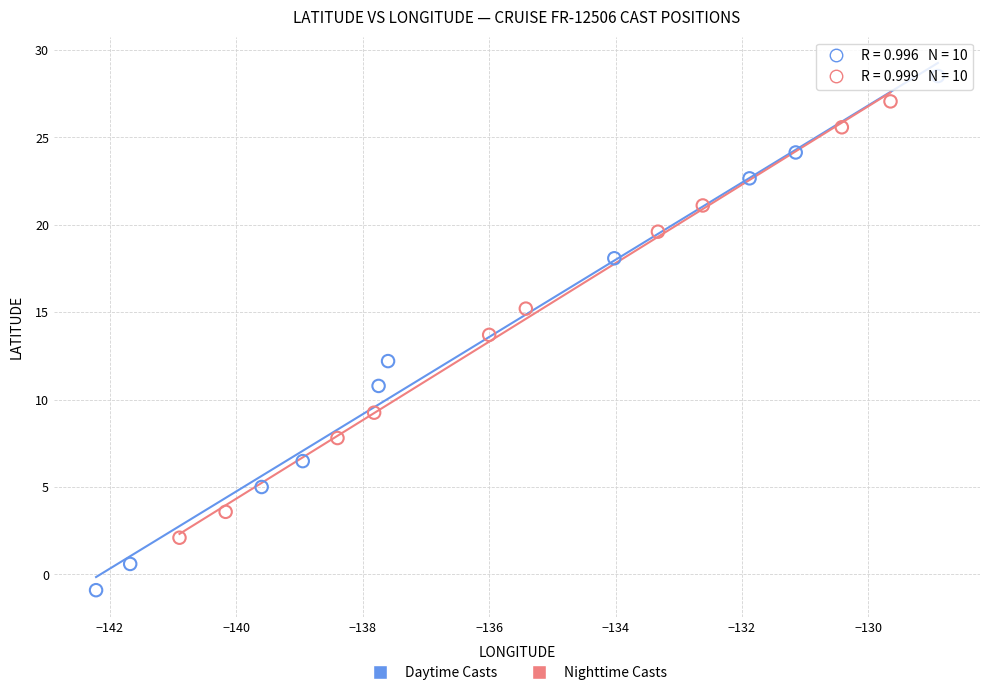

Which series reaches the maximum Y coordinate?

Daytime Casts